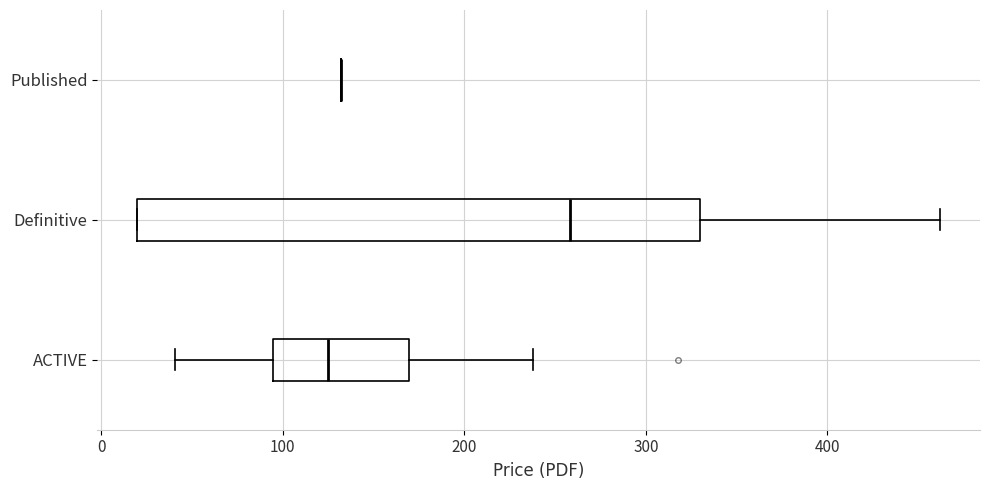

Reading bottom to top, transcribe this box plot: for each box, give where its median line is, the range the box spans, and where its two whiskers end, as read against the x-axis. The values are not printed on the chart, so give them approximately, as read against the axis.

ACTIVE: median 120, box 90 to 170, whiskers 40 to 240
Definitive: median 260, box 20 to 330, whiskers 20 to 460
Published: box collapsed to a line at 130, whiskers 130 to 130